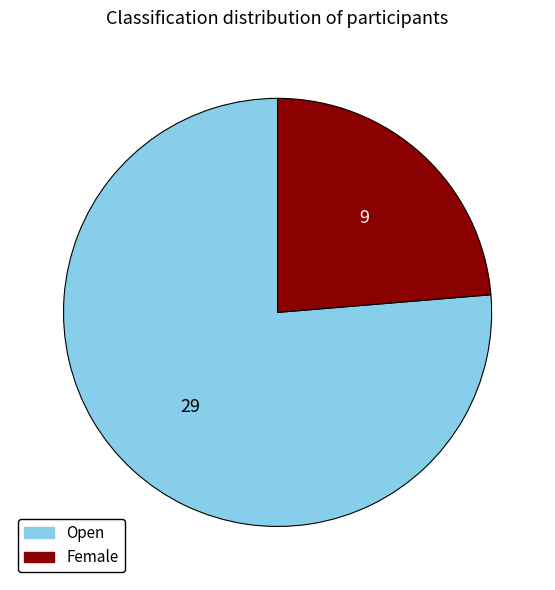

What is the ratio of the value at Female to the value at Open?

0.3